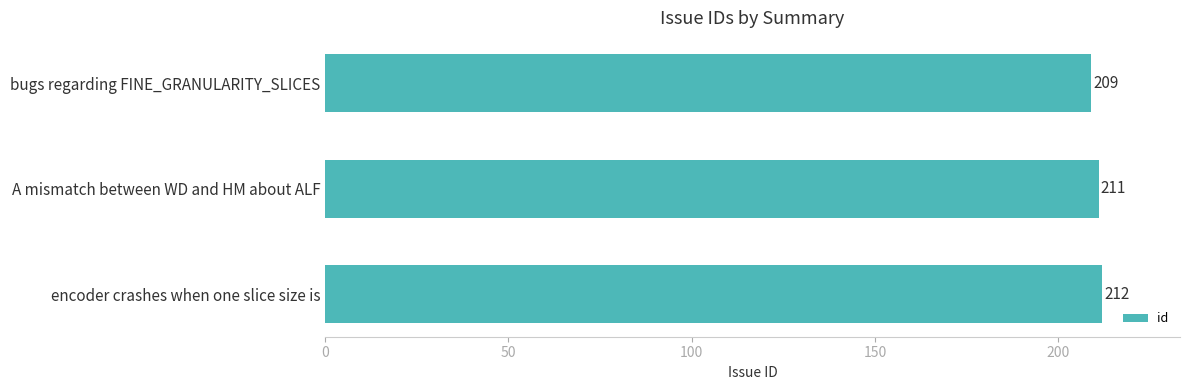

What is the sum of all values?

632